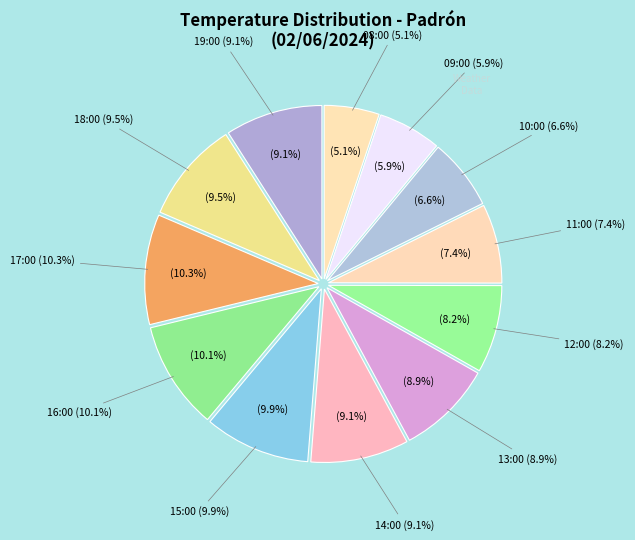

True or false: 18:00 accounts for 9% of the total.

True